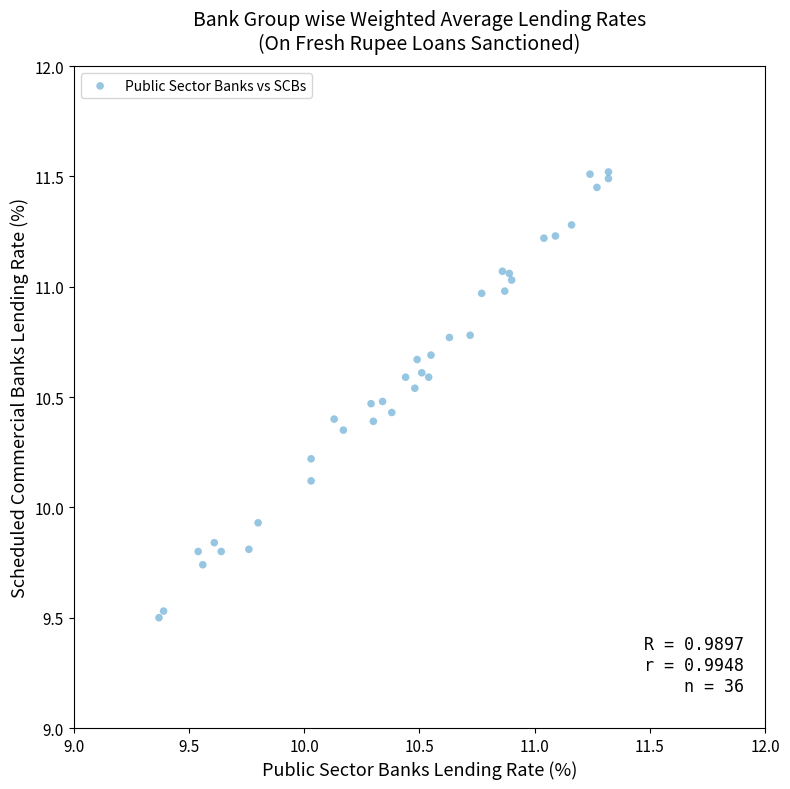

What Y value in the scatter plot is closest to 10?

9.9